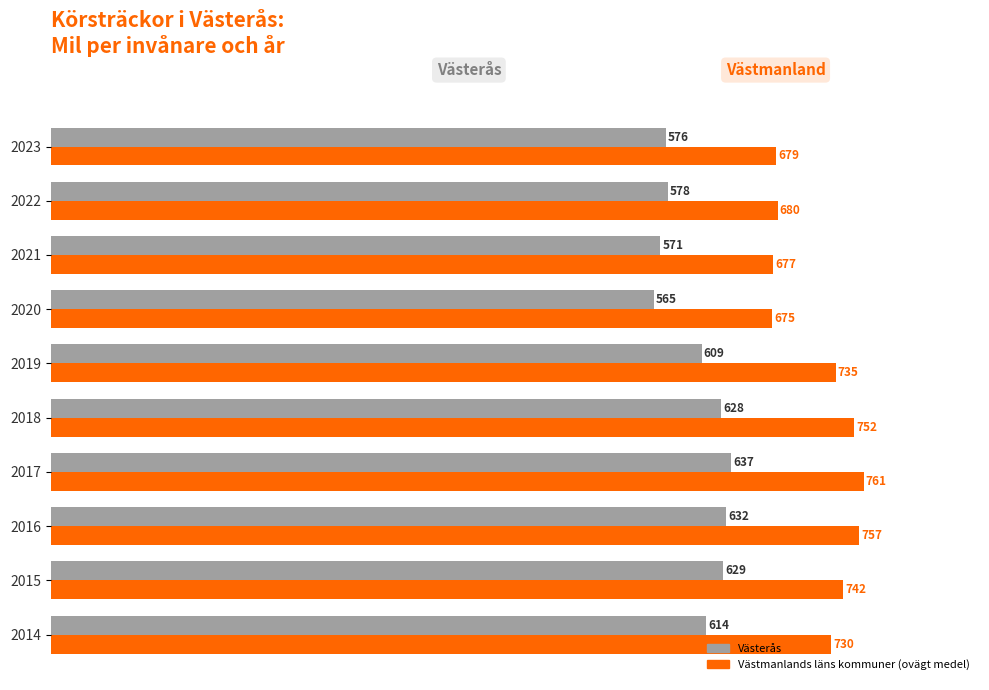

Which label corresponds to the largest value in the chart?

2017